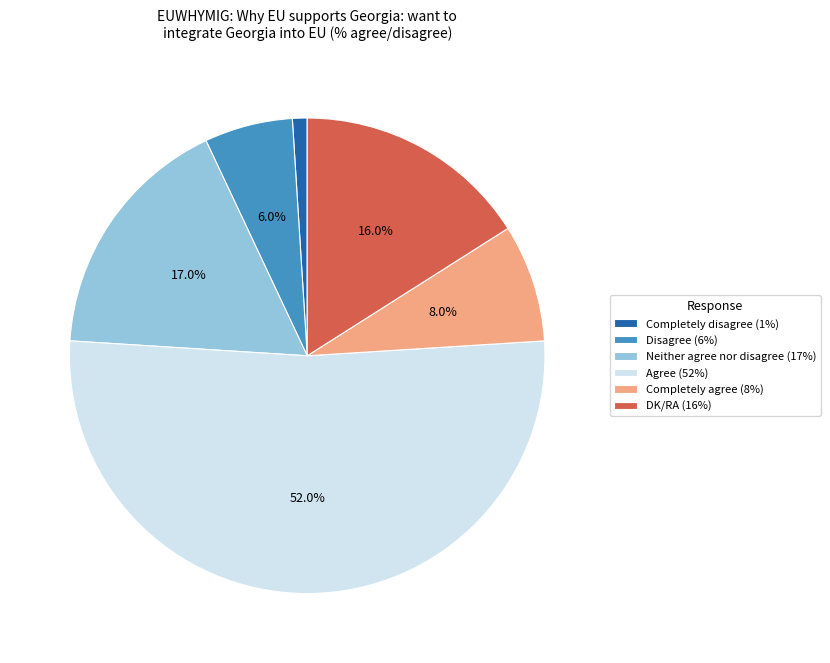

To the nearest percent, what is the average slice percentage?

17%